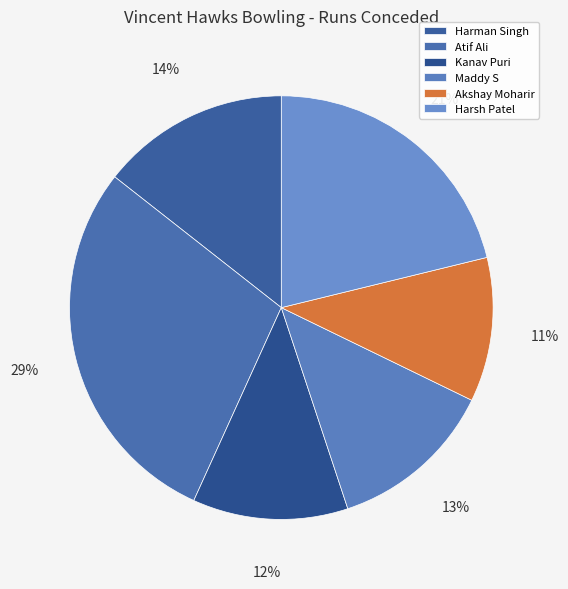

Do Maddy S and Harsh Patel together represent more than half of the pie?

No